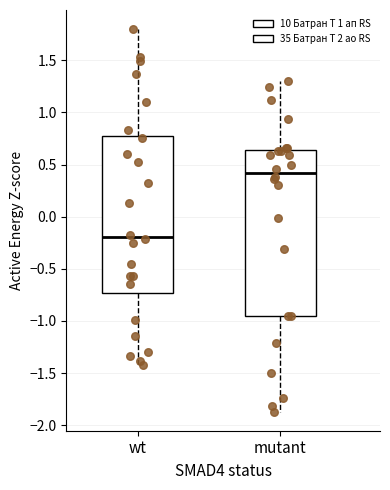

Which box's median line is the highest?

mutant